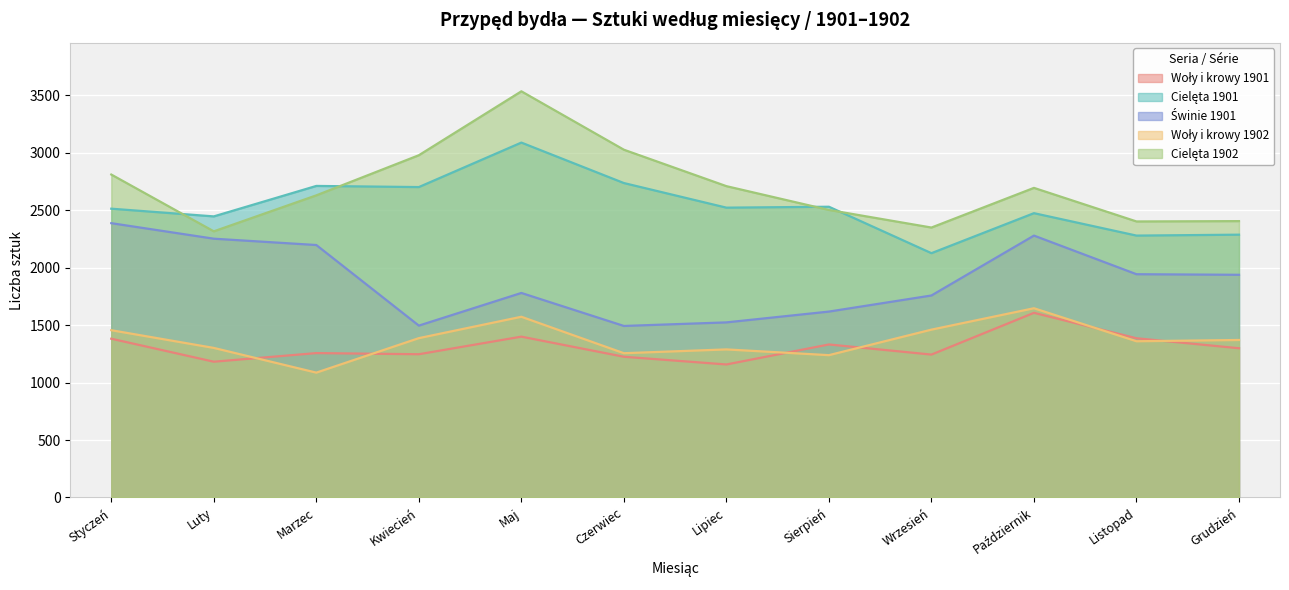

In Woły i krowy 1901, how many points are higher than both neighbors (excluding endpoints)?

4